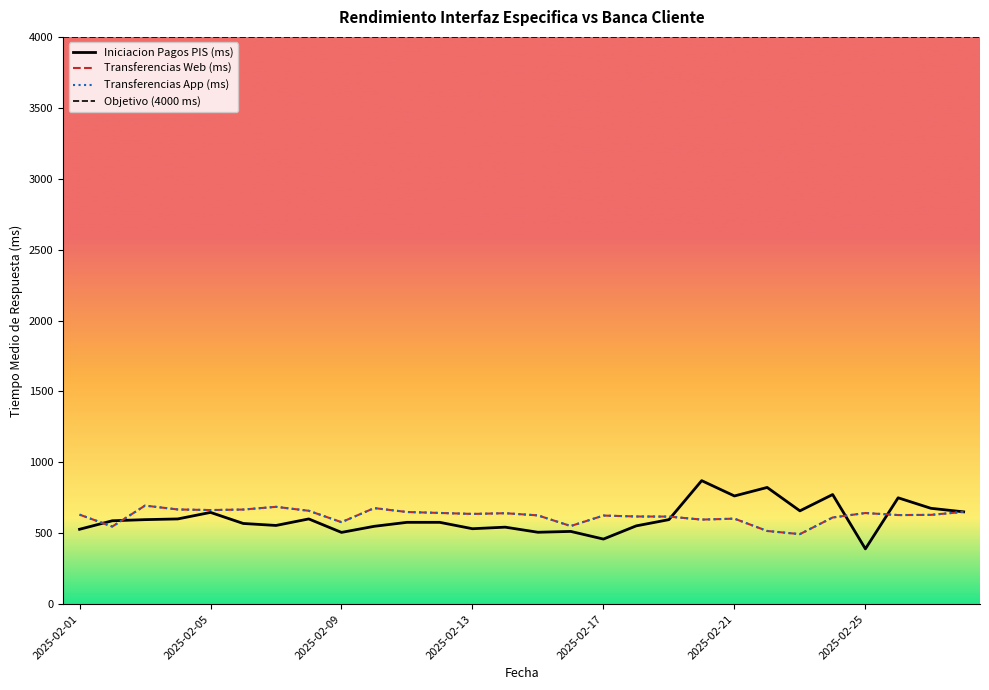

True or false: Transferencias Web (ms) and Transferencias App (ms) cross at least once.

False